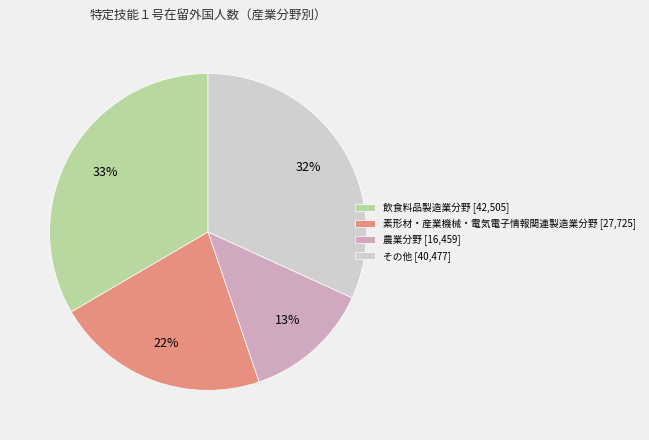

Approximately how many times larger is the value at 素形材・産業機械・電気電子情報関連製造業分野 [27,725] compared to その他 [40,477]?

0.7